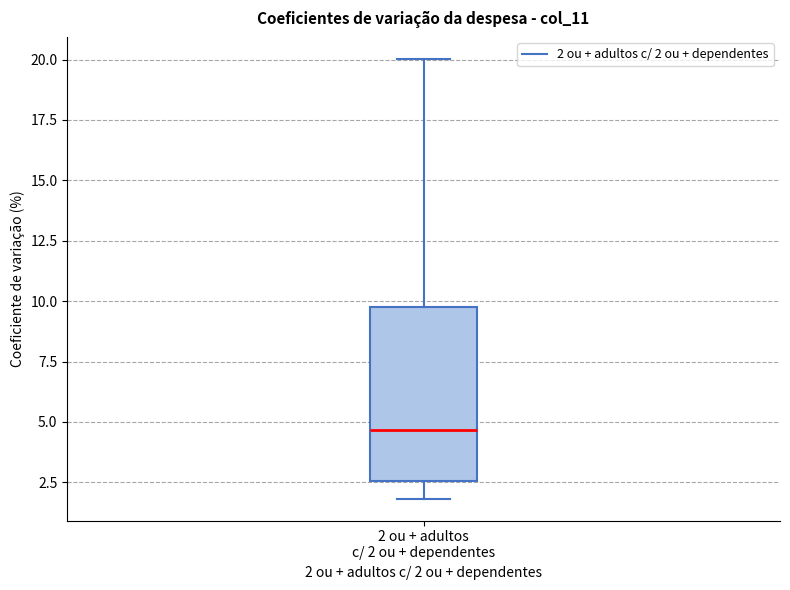

Transcribe this box plot: give where the median line is, the range the box spans, and where the two whiskers end, as read against the y-axis. The values are not printed on the chart, so give them approximately, as read against the axis.

median 4.5, box 2.5 to 9.5, whiskers 2.0 to 20.0